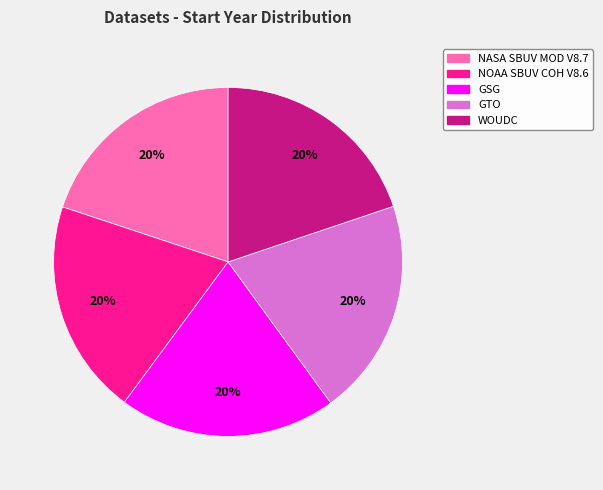

To the nearest percent, what is the average slice percentage?

20%